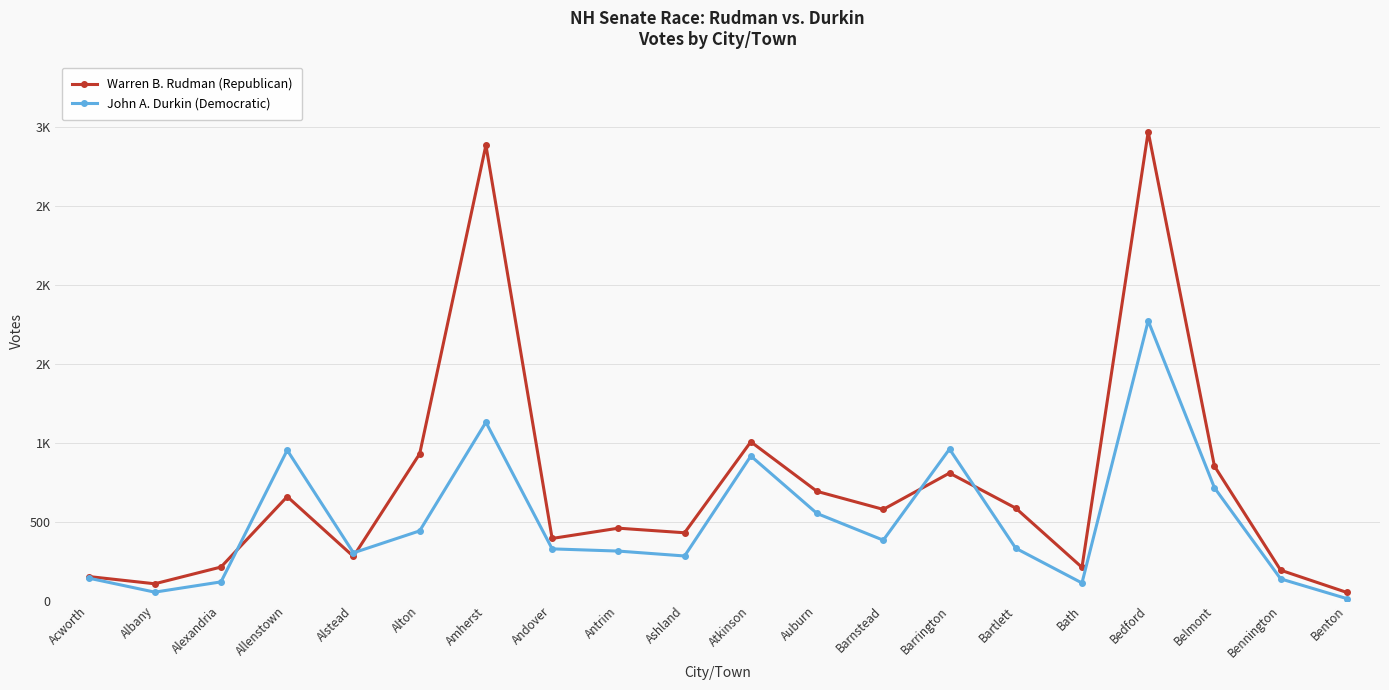

Does the chart display data point markers on the line(s)?

Yes